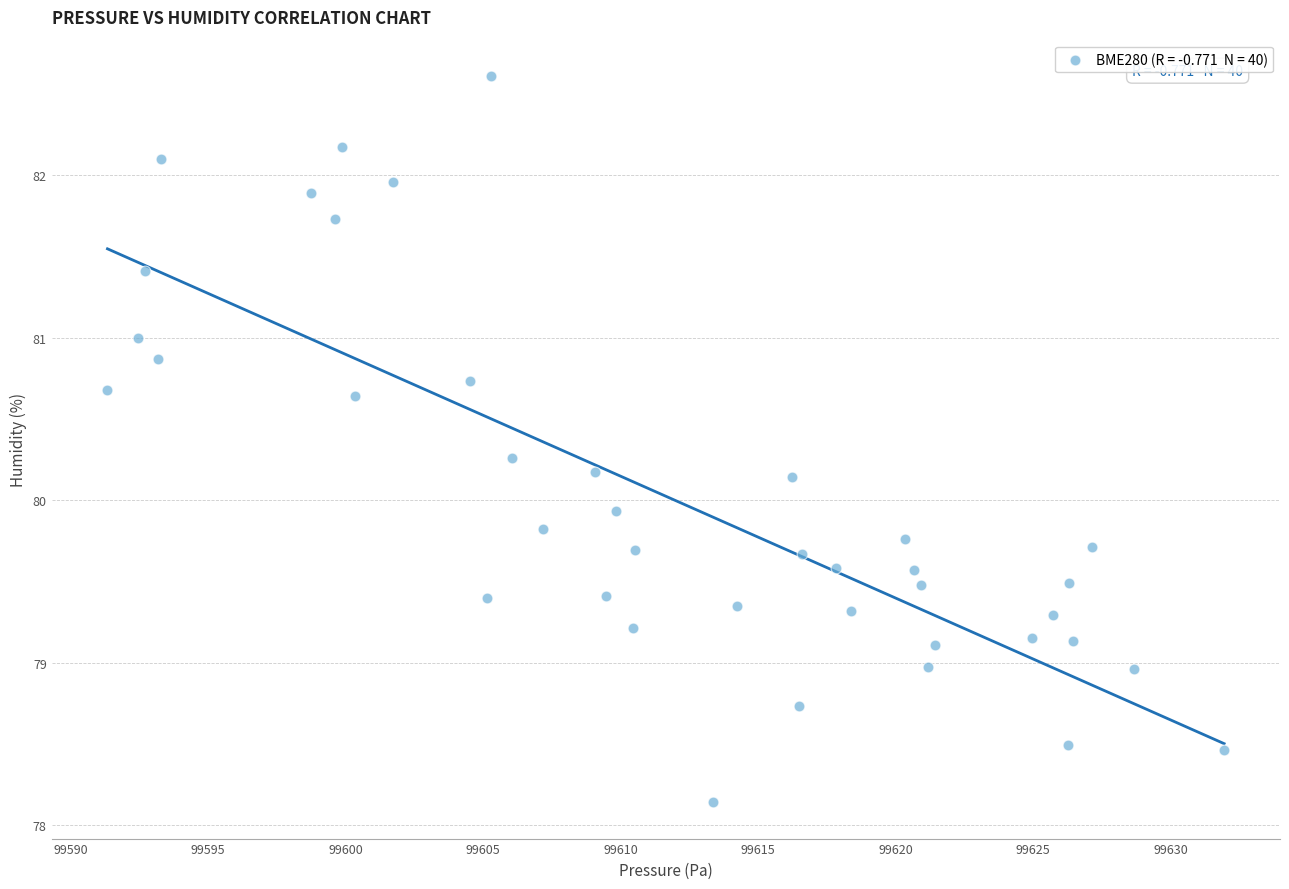

What Y value in the scatter plot is closest to 80?

79.9